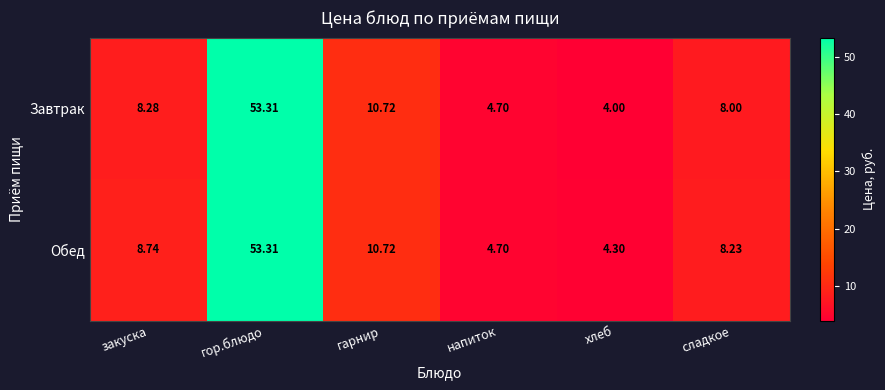

Rank the series by their average value, from highest to lowest.

Обед, Завтрак